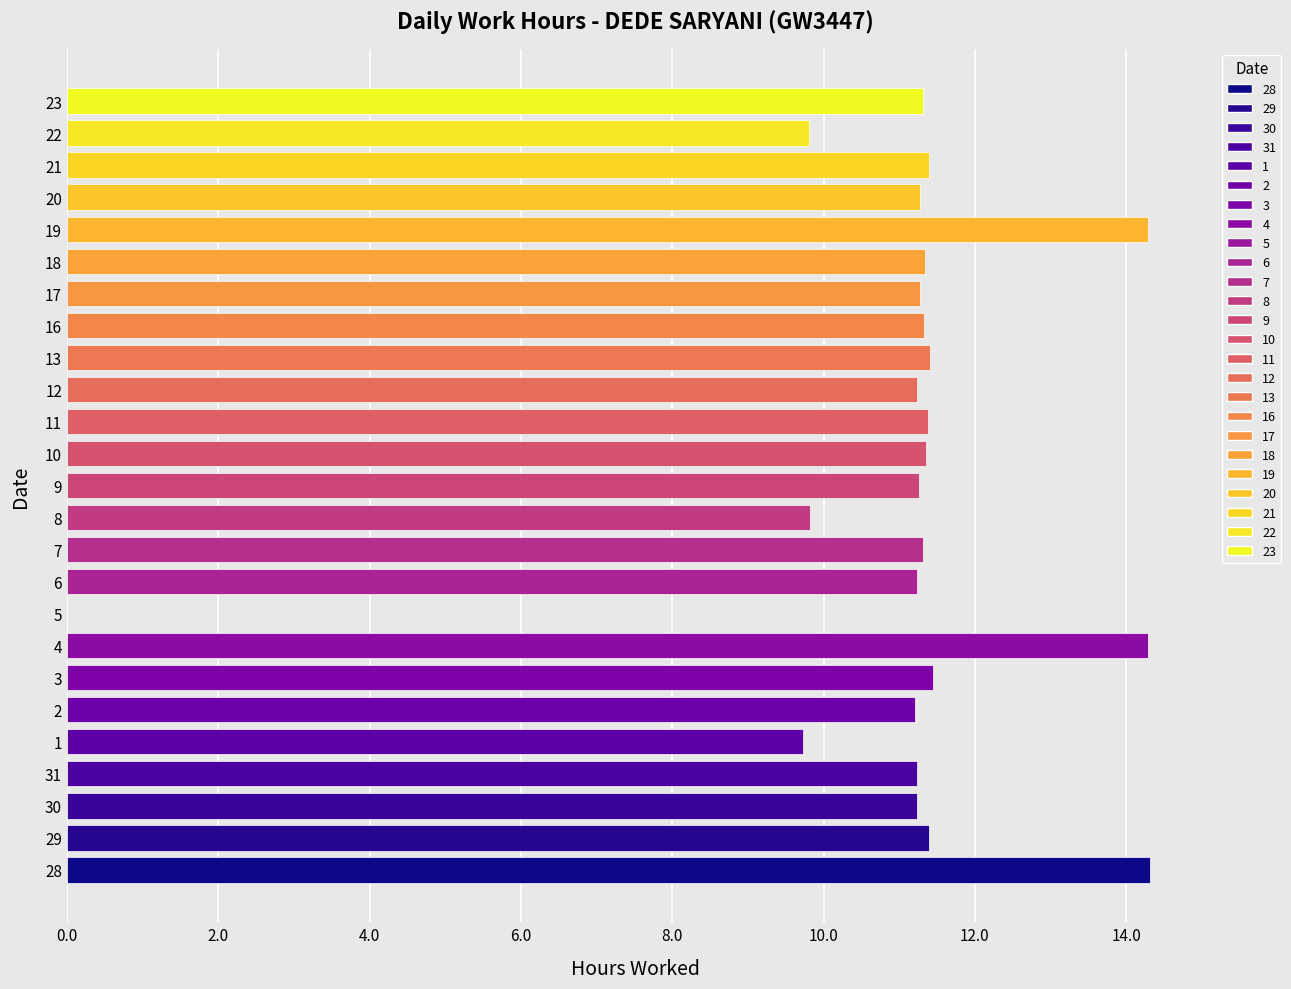

What is the sum of the values at 1 and 11?

21.1